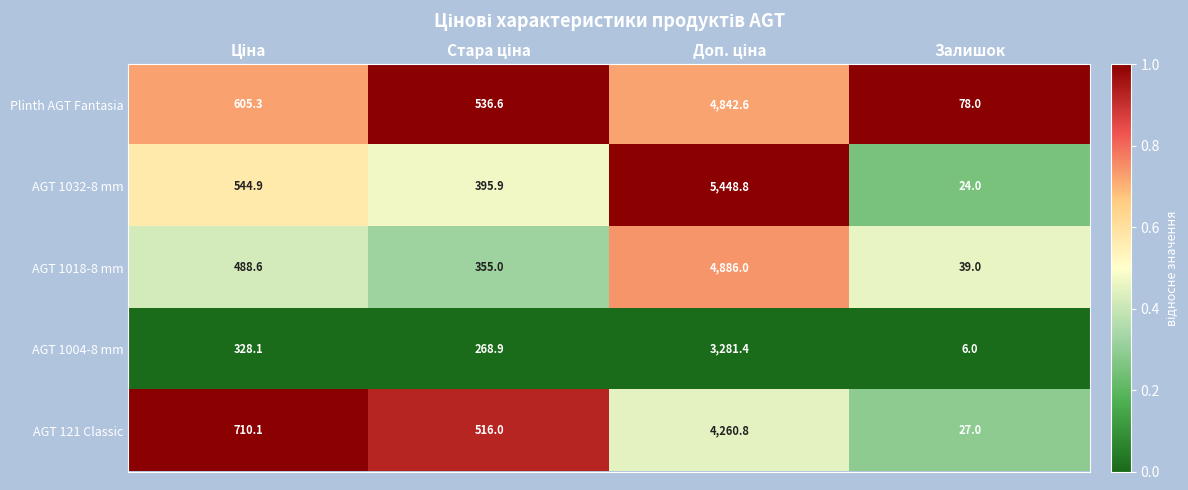

At which category does the chart reach its minimum across all series?

Залишок